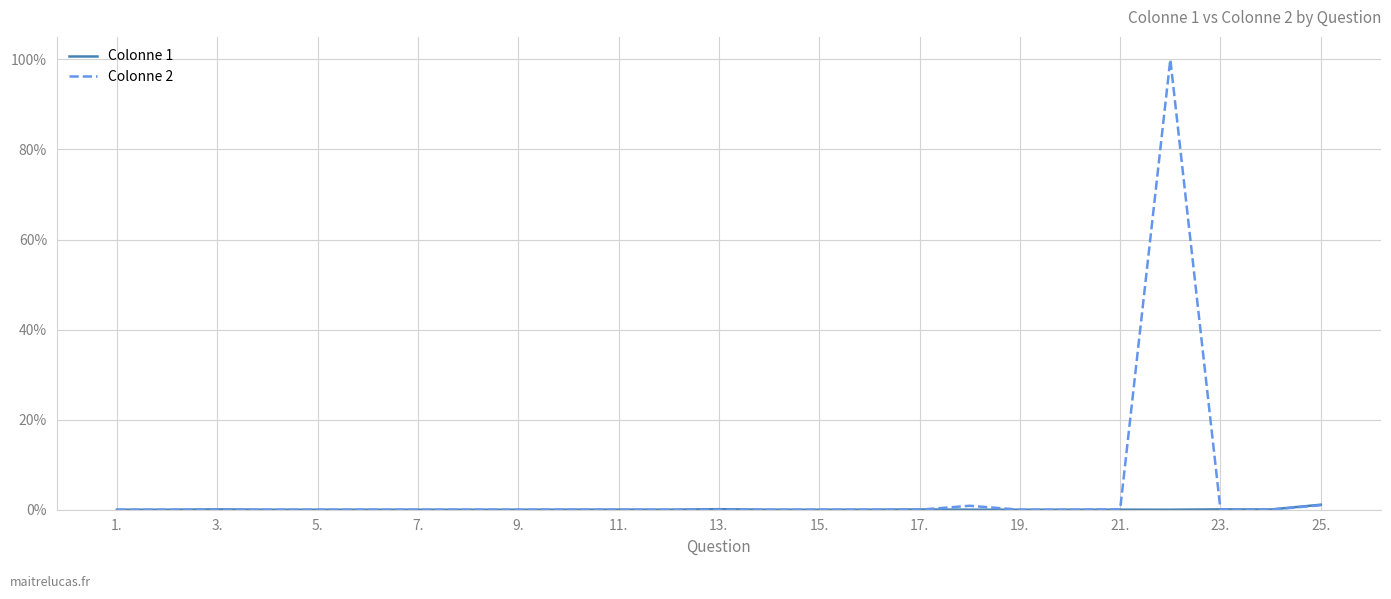

True or false: Colonne 2 and Colonne 1 cross at least once.

True